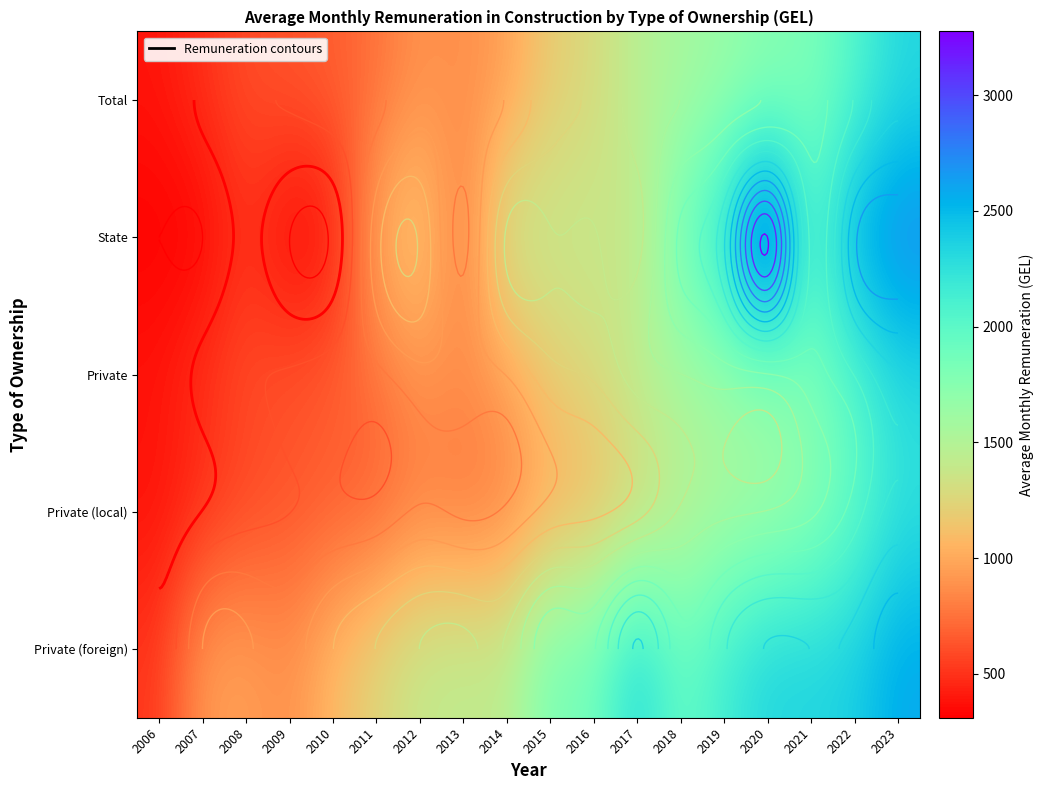

At 2008, list the series in order from largest to smallest.

Private (foreign), Private, Total, Private (local), State